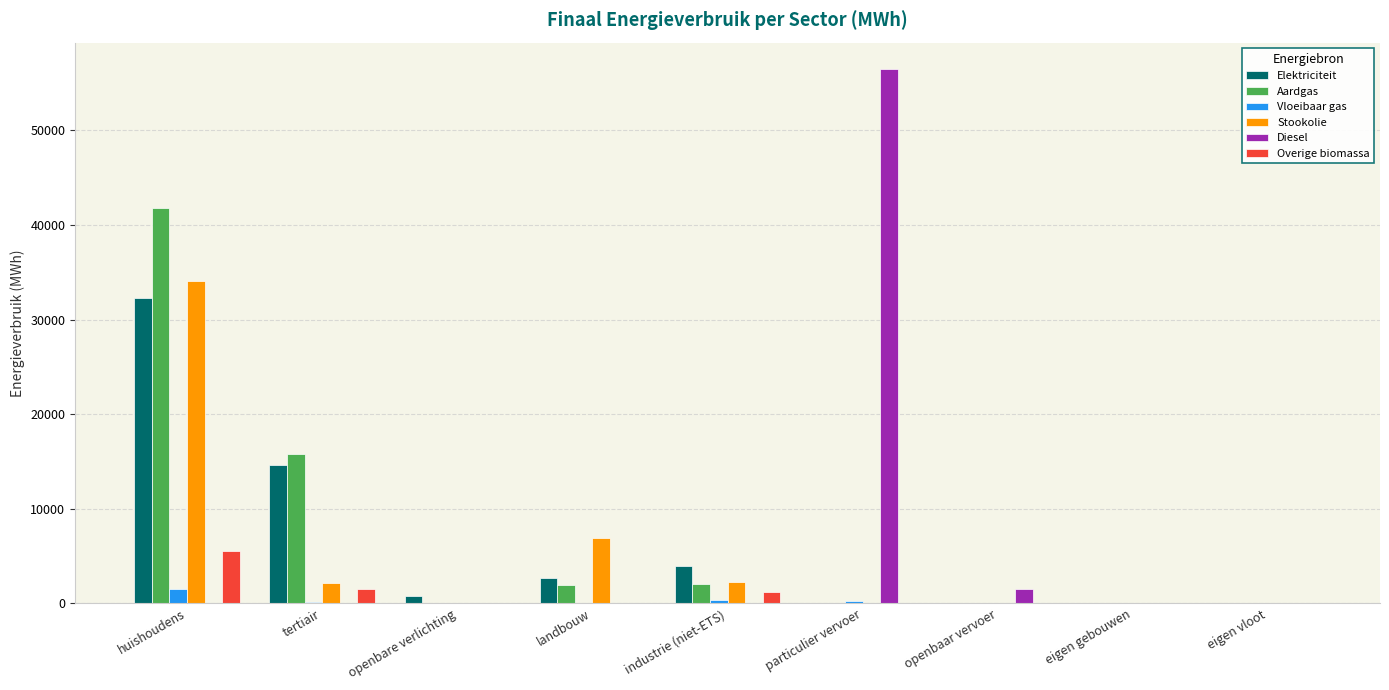

What is the sum of all Overige biomassa values?

8215.0